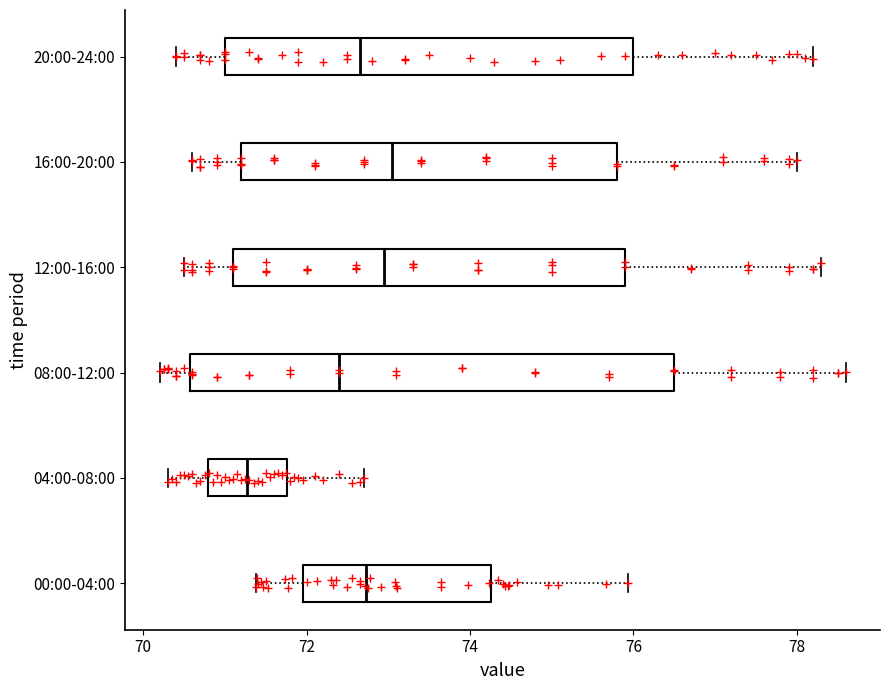

Which box is the widest, from its left edge to its right edge?

08:00-12:00